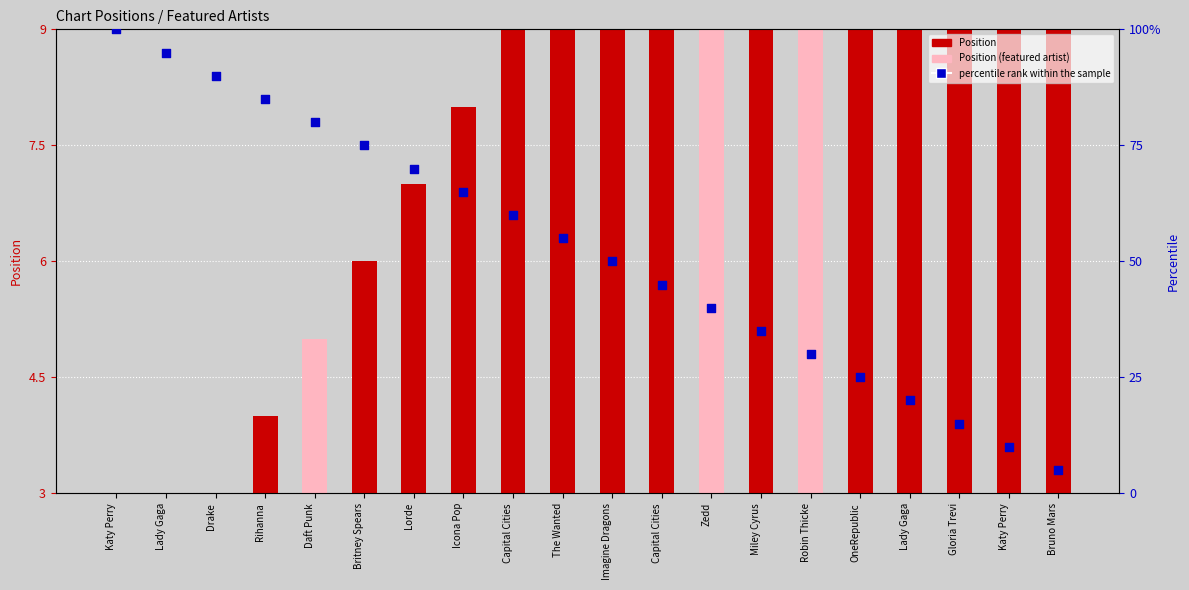

Is the value of Position at Katy Perry greater than the value of percentile rank within the sample at Imagine Dragons?

No